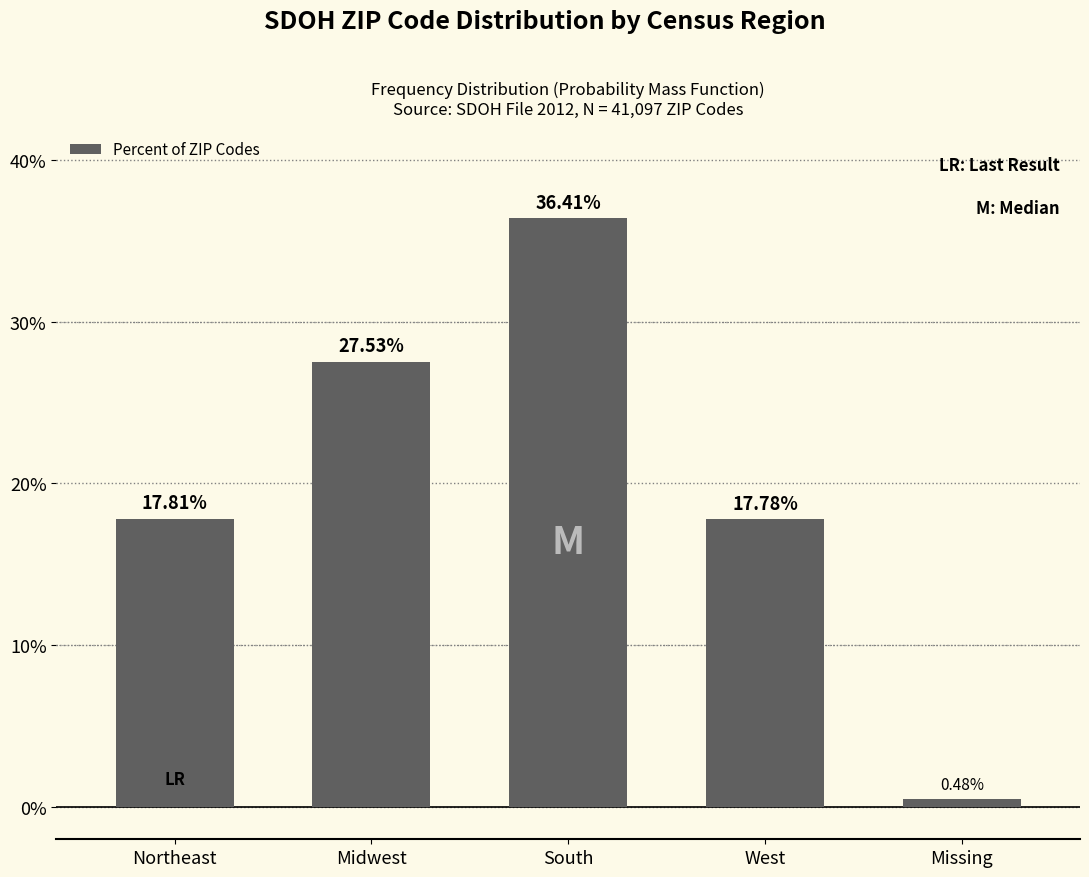

Rank the categories by value from highest to lowest.

South, Midwest, Northeast, West, Missing